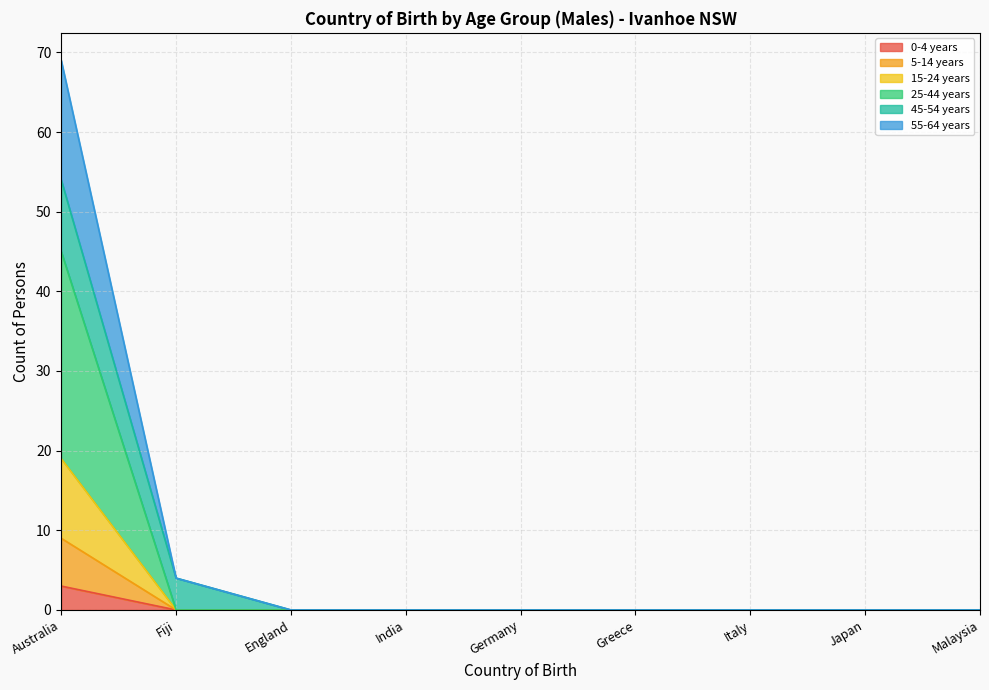

At which label does 0-4 years reach its peak?

Australia